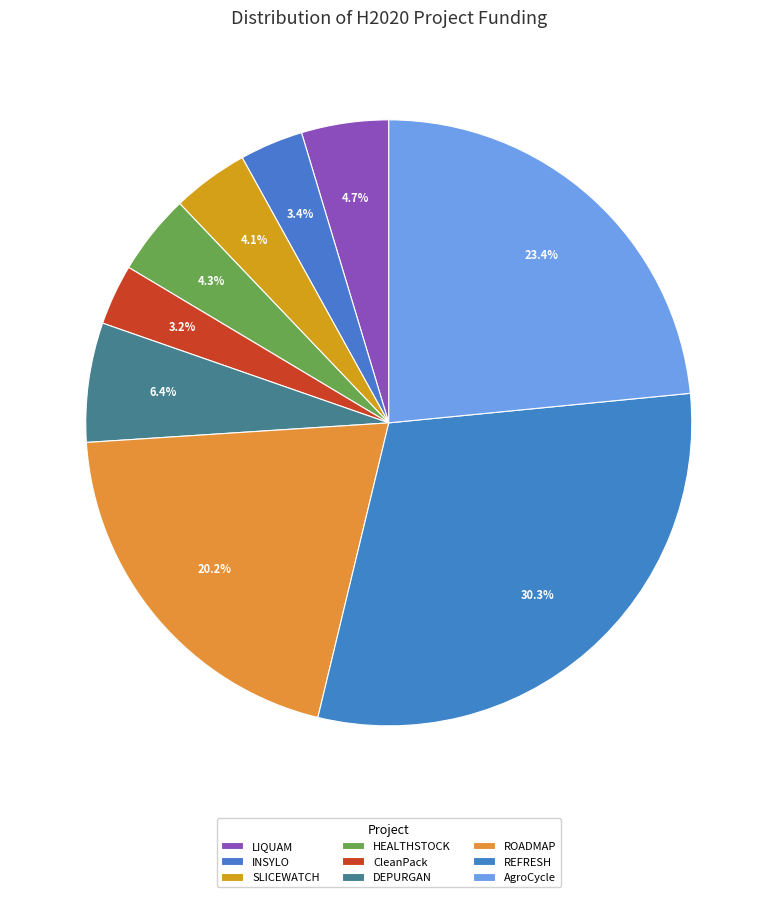

What percentage is the AgroCycle slice, to the nearest percent?

23%